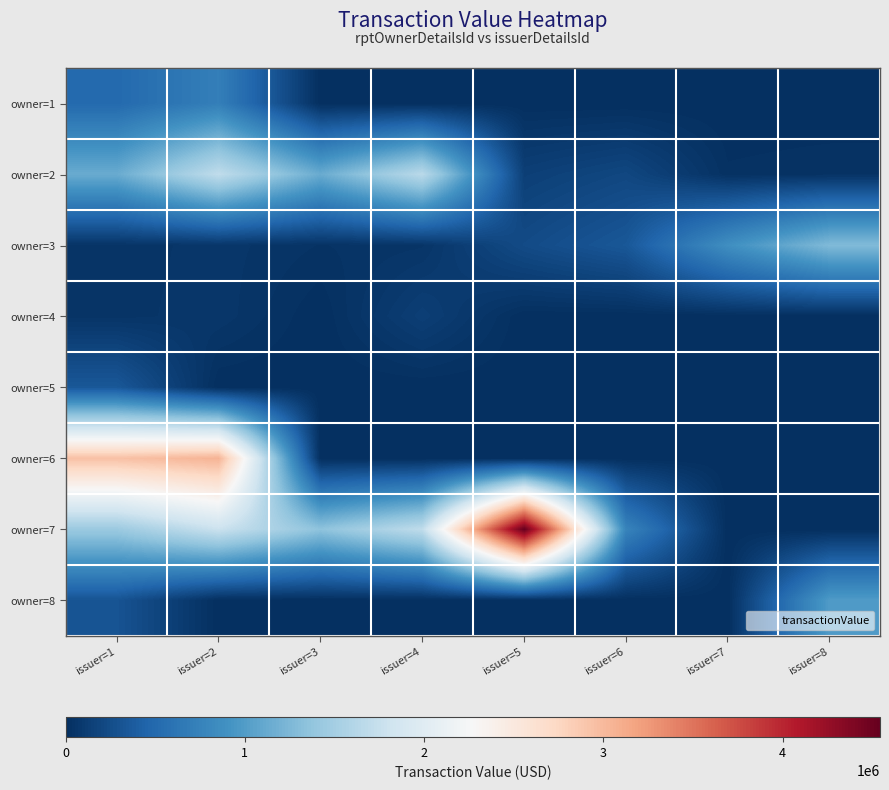

What is the spread (max minus min) of values at issuer=4?

1701113